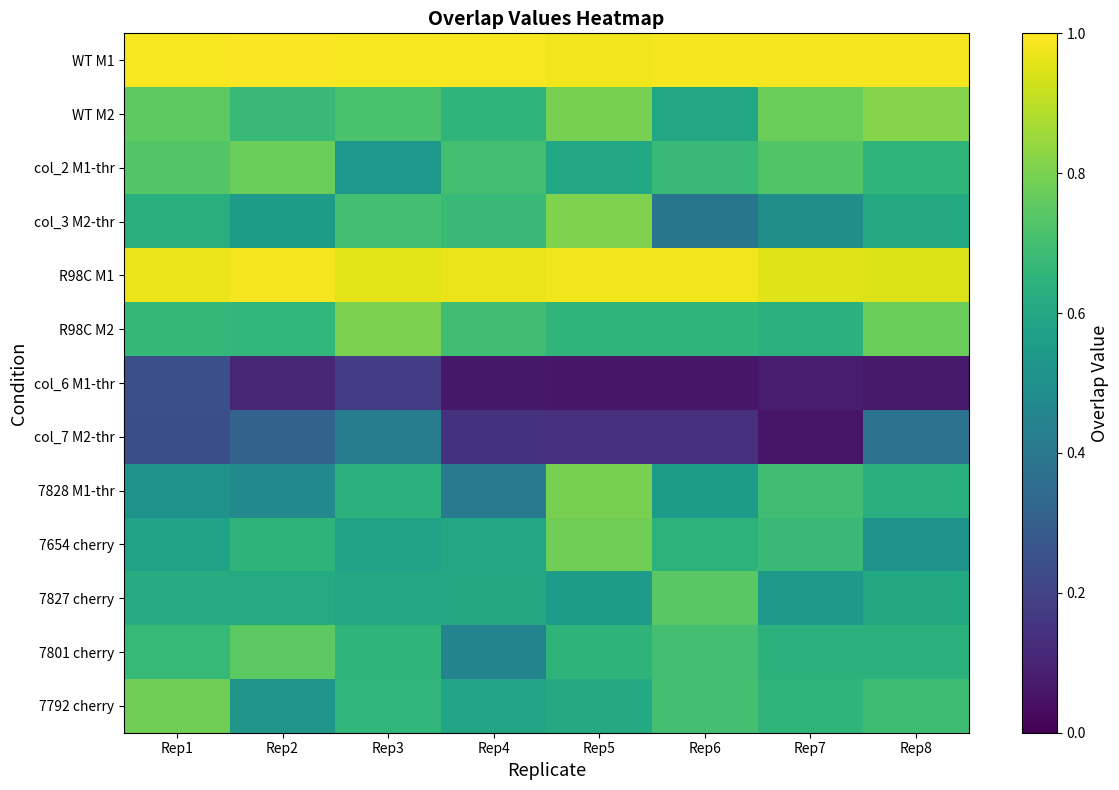

Reading left to right, what are all the values shown in this chart?

WT M1: Rep1=1.0	Rep2=1.0	Rep3=1.0	Rep4=1.0	Rep5=1.0	Rep6=1.0	Rep7=1.0	Rep8=1.0
WT M2: Rep1=0.8	Rep2=0.7	Rep3=0.7	Rep4=0.7	Rep5=0.8	Rep6=0.6	Rep7=0.8	Rep8=0.8
col_2 M1-thr: Rep1=0.7	Rep2=0.8	Rep3=0.5	Rep4=0.7	Rep5=0.6	Rep6=0.7	Rep7=0.7	Rep8=0.7
col_3 M2-thr: Rep1=0.6	Rep2=0.6	Rep3=0.7	Rep4=0.7	Rep5=0.8	Rep6=0.4	Rep7=0.5	Rep8=0.6
R98C M1: Rep1=1.0	Rep2=1.0	Rep3=1.0	Rep4=1.0	Rep5=1.0	Rep6=1.0	Rep7=1.0	Rep8=0.9
R98C M2: Rep1=0.7	Rep2=0.7	Rep3=0.8	Rep4=0.7	Rep5=0.7	Rep6=0.7	Rep7=0.6	Rep8=0.8
col_6 M1-thr: Rep1=0.2	Rep2=0.1	Rep3=0.2	Rep4=0.1	Rep5=0.1	Rep6=0.1	Rep7=0.1	Rep8=0.1
col_7 M2-thr: Rep1=0.2	Rep2=0.3	Rep3=0.4	Rep4=0.1	Rep5=0.1	Rep6=0.1	Rep7=0.1	Rep8=0.4
7828 M1-thr: Rep1=0.5	Rep2=0.5	Rep3=0.6	Rep4=0.4	Rep5=0.8	Rep6=0.5	Rep7=0.7	Rep8=0.6
7654 cherry: Rep1=0.6	Rep2=0.7	Rep3=0.6	Rep4=0.6	Rep5=0.8	Rep6=0.6	Rep7=0.7	Rep8=0.5
7827 cherry: Rep1=0.6	Rep2=0.6	Rep3=0.6	Rep4=0.6	Rep5=0.6	Rep6=0.7	Rep7=0.5	Rep8=0.6
7801 cherry: Rep1=0.7	Rep2=0.7	Rep3=0.7	Rep4=0.5	Rep5=0.7	Rep6=0.7	Rep7=0.6	Rep8=0.6
7792 cherry: Rep1=0.8	Rep2=0.5	Rep3=0.7	Rep4=0.6	Rep5=0.6	Rep6=0.7	Rep7=0.7	Rep8=0.7